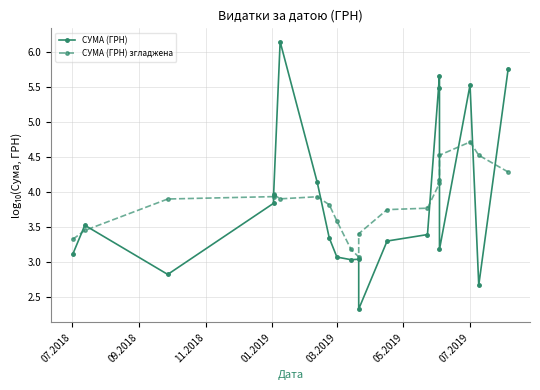

What are all the series names shown in the legend?

СУМА (ГРН), СУМА (ГРН) згладжена